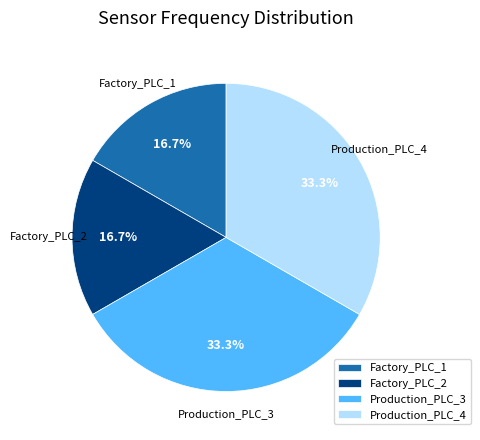

Between Production_PLC_3 and Factory_PLC_2, which is larger?

Production_PLC_3